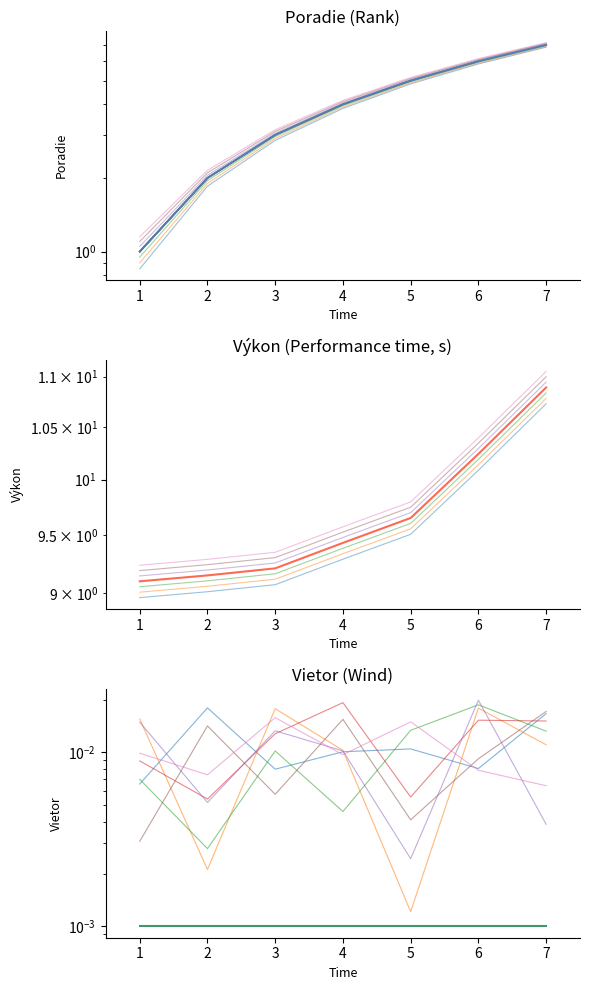

True or false: Vietor has more than 0 points higher than both neighbors.

False